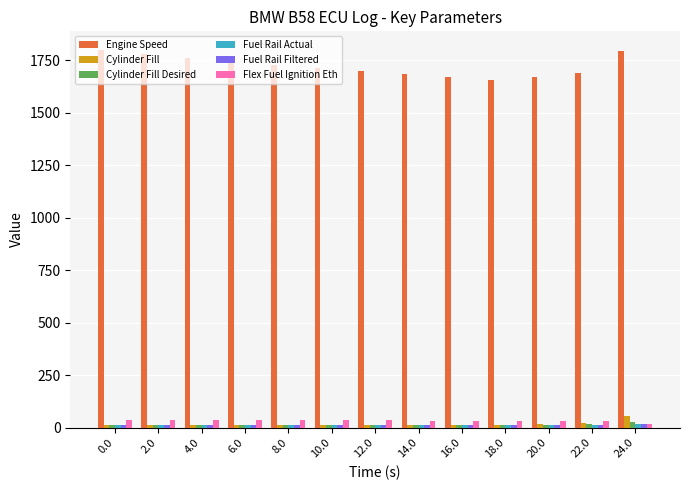

What position from the right is 10.0?

8